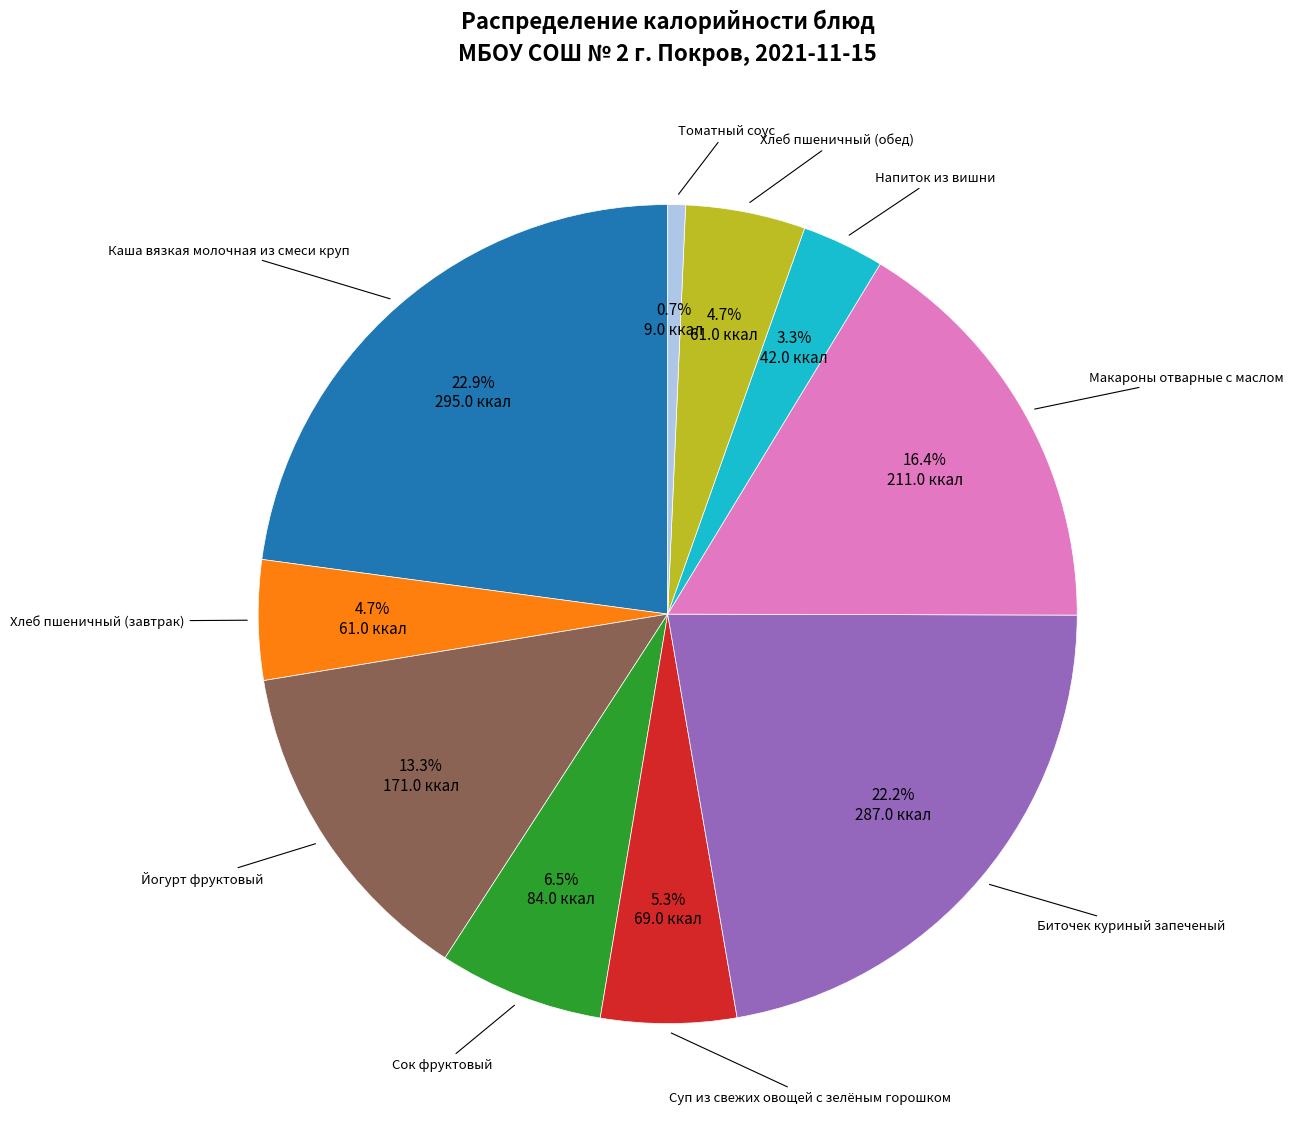

Is there a majority slice in this chart?

No